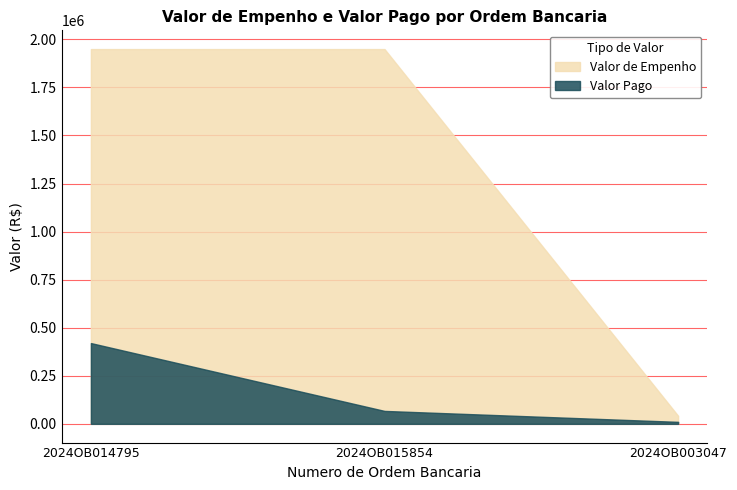

What is the value of the Valor Pago point at the 3rd from the left?

10312.5